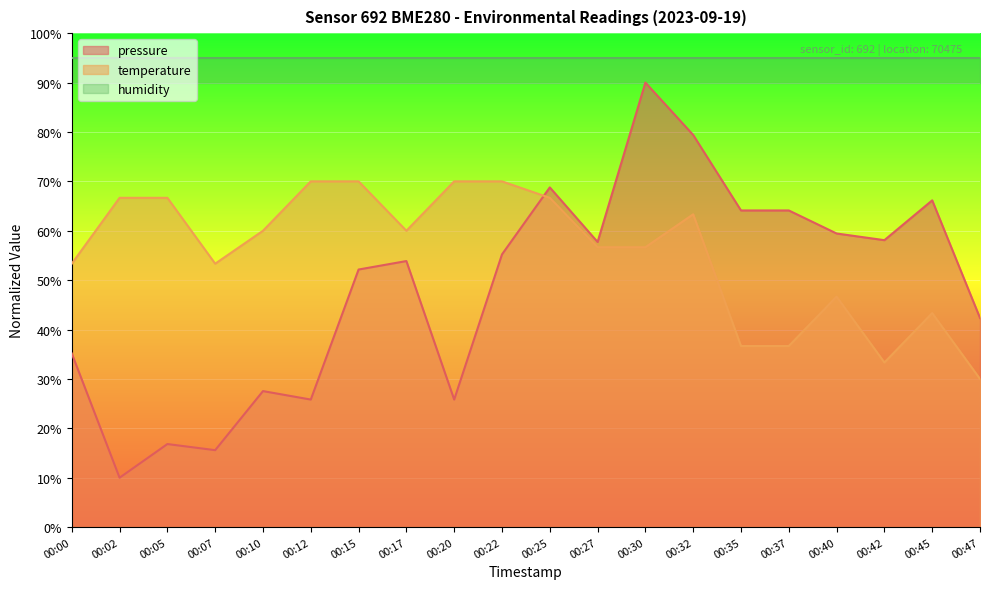

What is the difference between the maximum and minimum values in the temperature series?

40.0